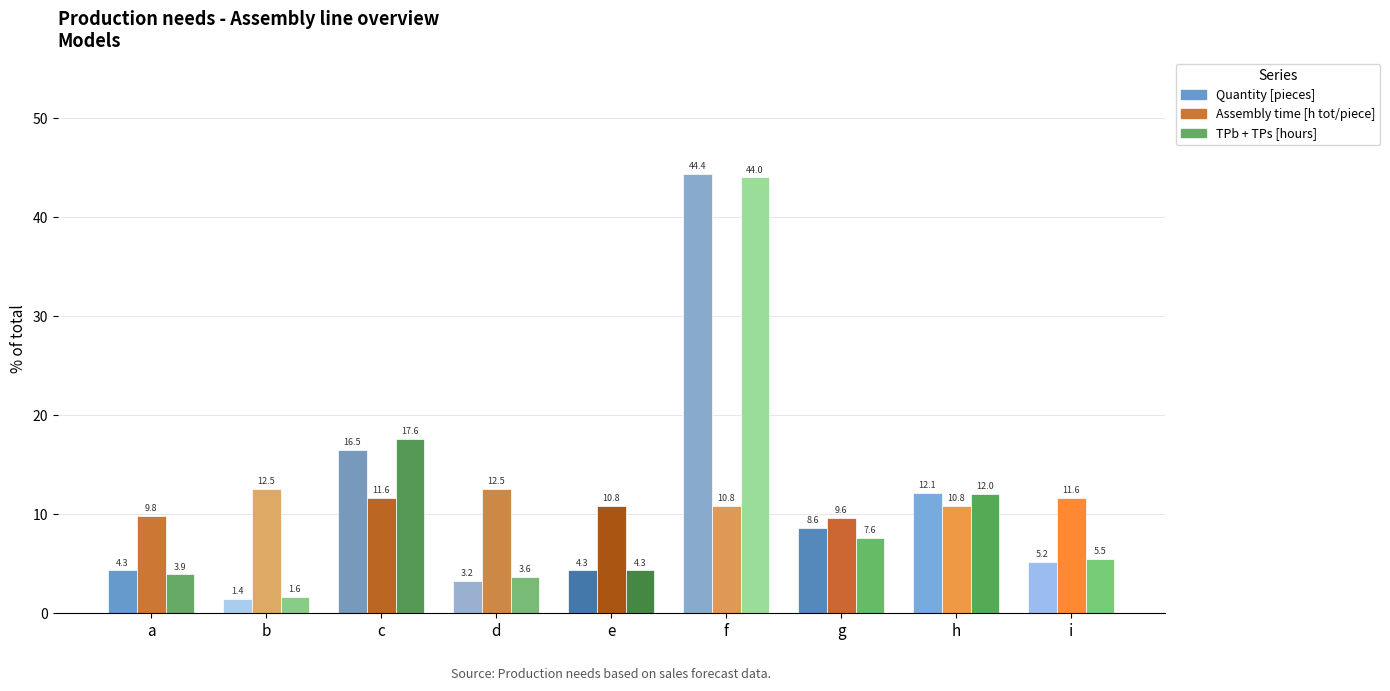

What is the sum of the Quantity [pieces] values at i and b?

6.6